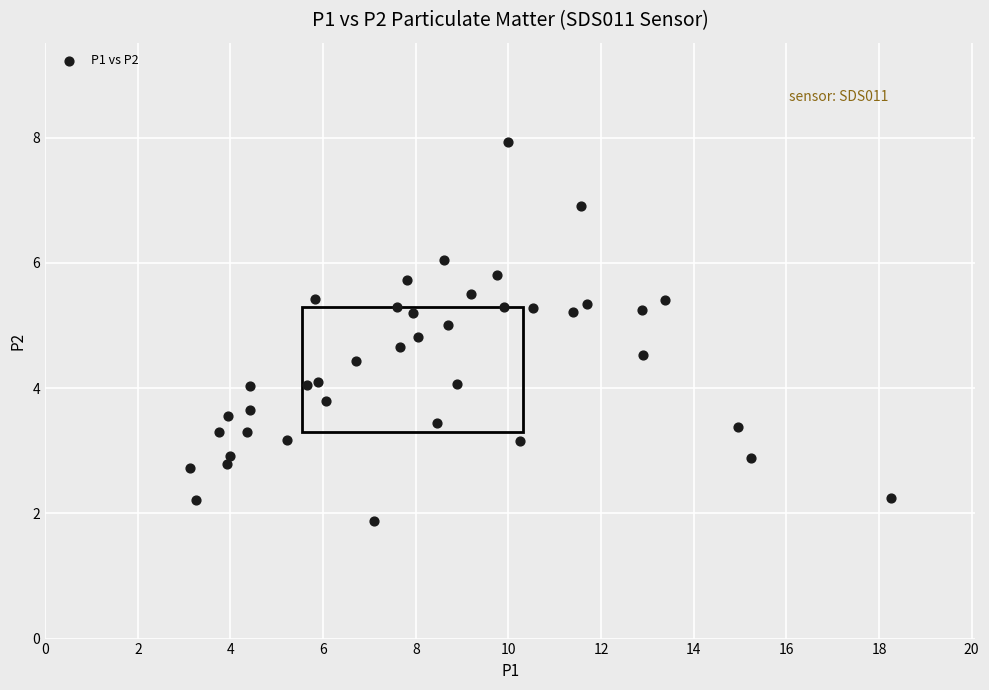

What is the range of X values (max minus min)?

15.1